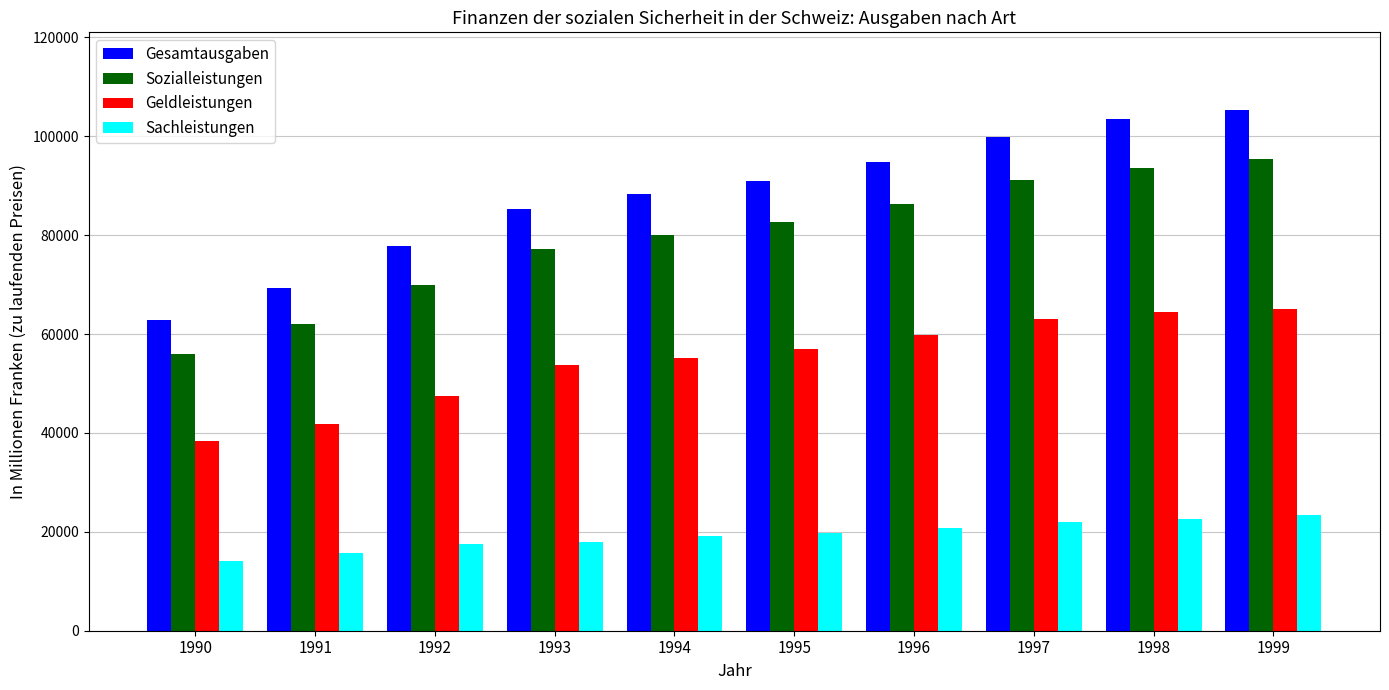

How many bars are there in total?

40